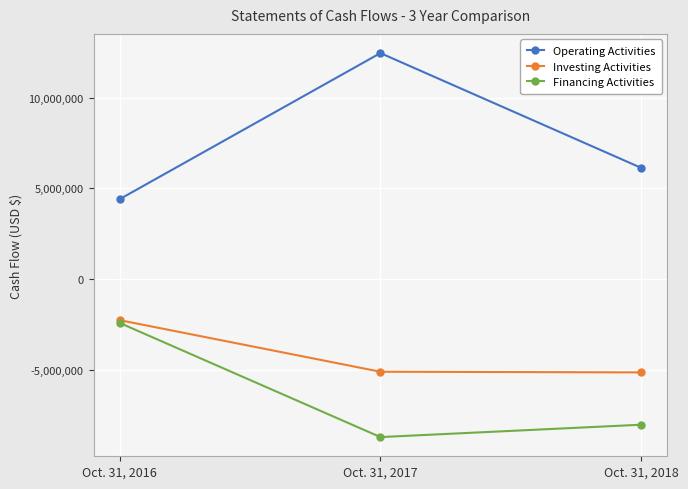

Is this an area chart (filled region under the line)?

No